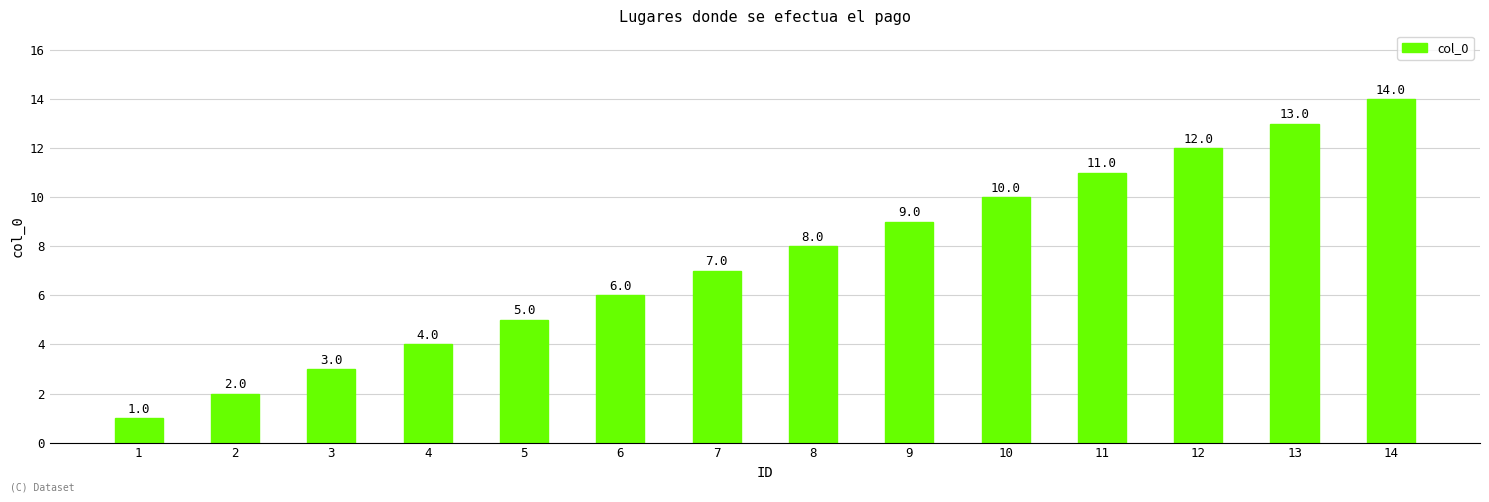

What is the smallest value displayed?

1